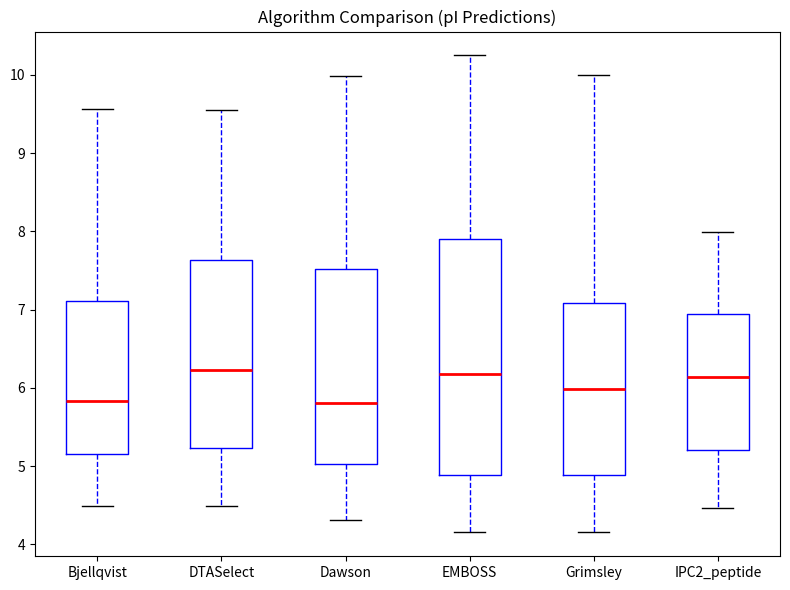

Reading left to right, read every box against the y-axis: the position of its median line, the range the box covers, and the ends of its whiskers. The values are not printed on the chart, so give them approximately, as read against the axis.

Bjellqvist: median 5.8, box 5.2 to 7.1, whiskers 4.5 to 9.6
DTASelect: median 6.2, box 5.2 to 7.6, whiskers 4.5 to 9.5
Dawson: median 5.8, box 5.0 to 7.5, whiskers 4.3 to 10.0
EMBOSS: median 6.2, box 4.9 to 7.9, whiskers 4.2 to 10.2
Grimsley: median 6.0, box 4.9 to 7.1, whiskers 4.2 to 10.0
IPC2_peptide: median 6.1, box 5.2 to 6.9, whiskers 4.5 to 8.0